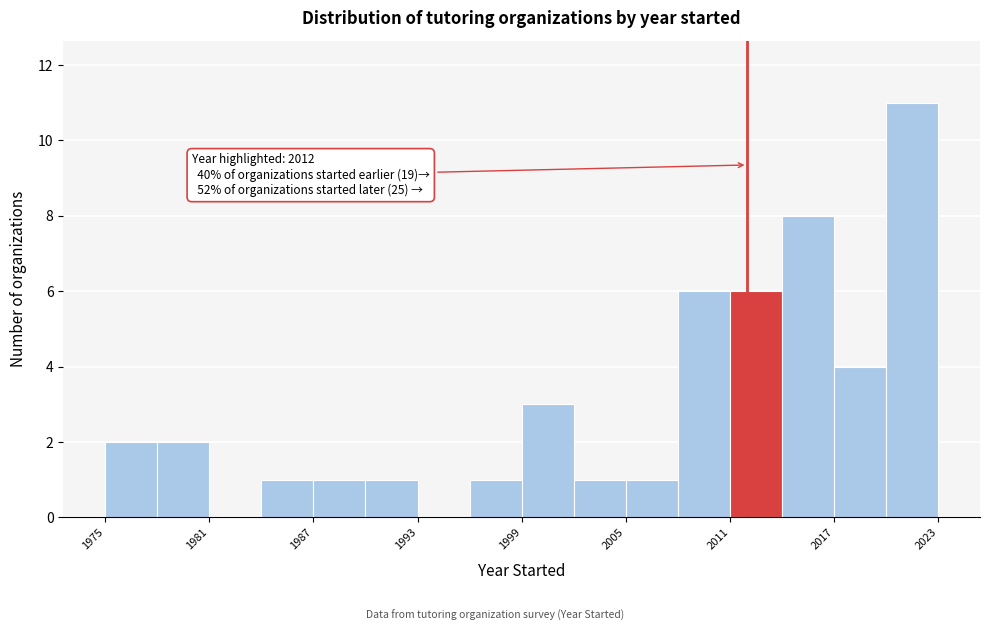

Read against the x-axis, roughly where is the centre of the tallest bar?

2022